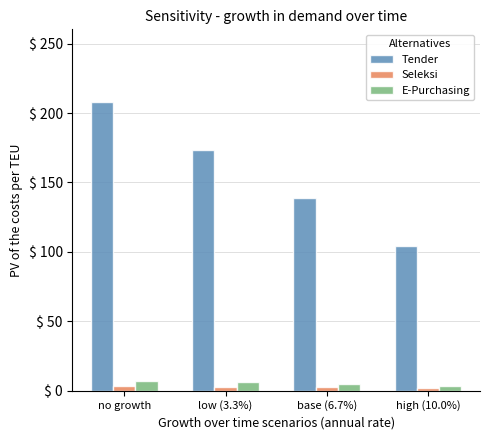

Between low (3.3%) and base (6.7%), which series saw the biggest shift?

Tender